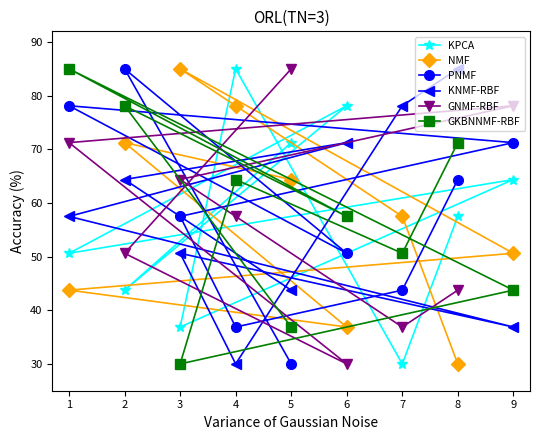

What is the approximate value of PNMF at 7?

43.8